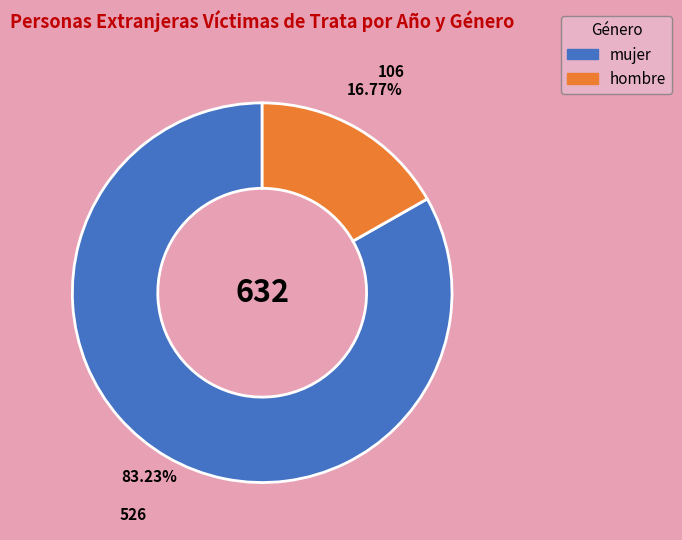

Does any single category account for the majority?

Yes